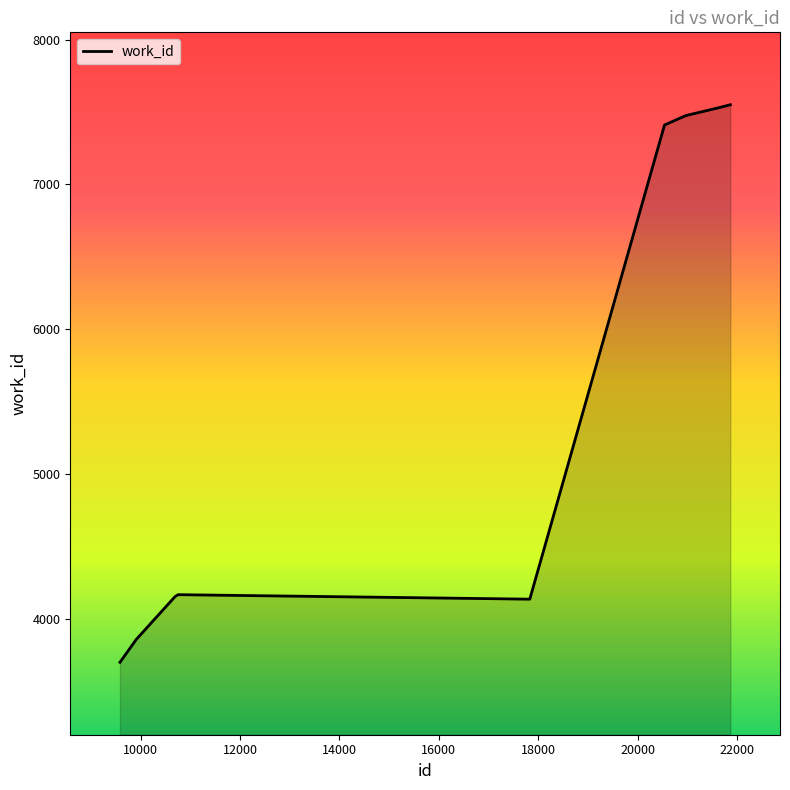

What is the difference between the maximum and minimum values?

3850